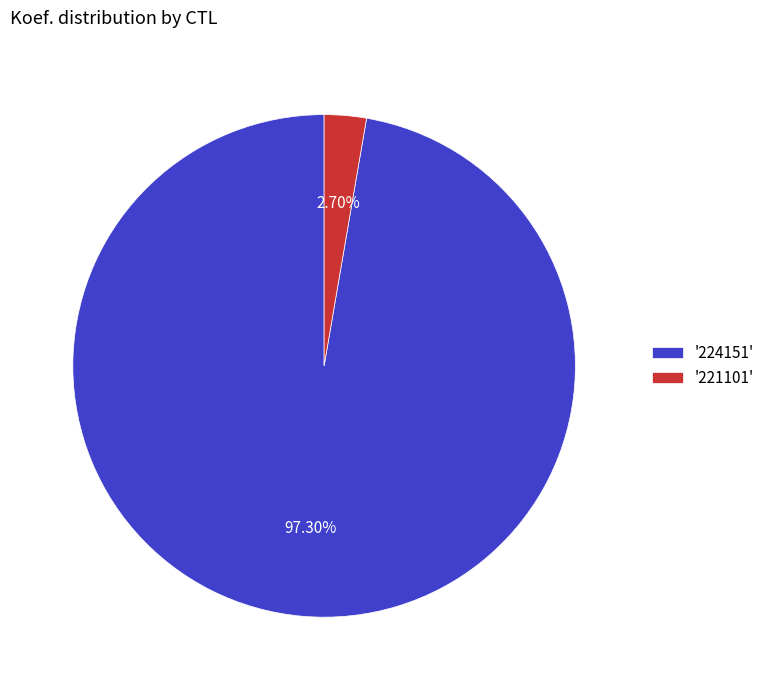

Rank the categories by value from lowest to highest.

'221101', '224151'